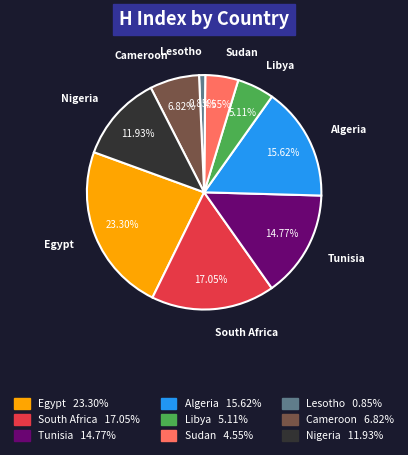

Is Egypt the majority of the pie?

No